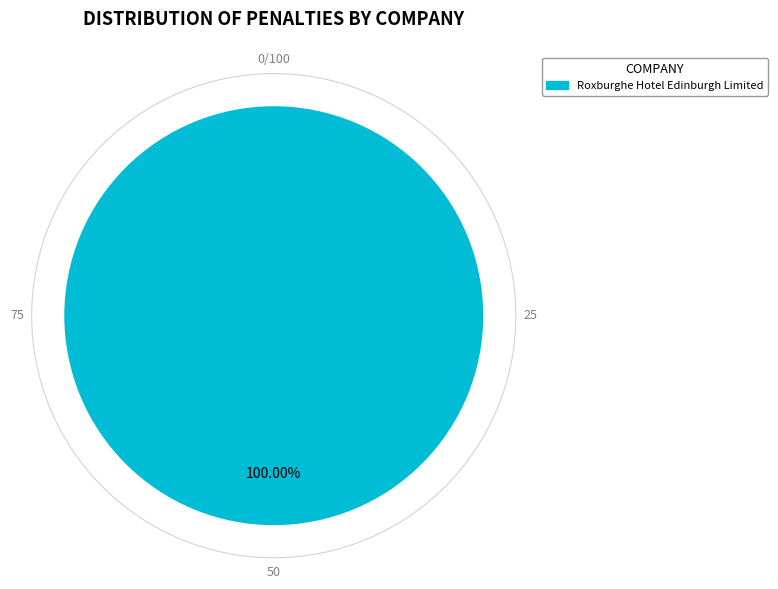

How many segments does this pie chart have?

1